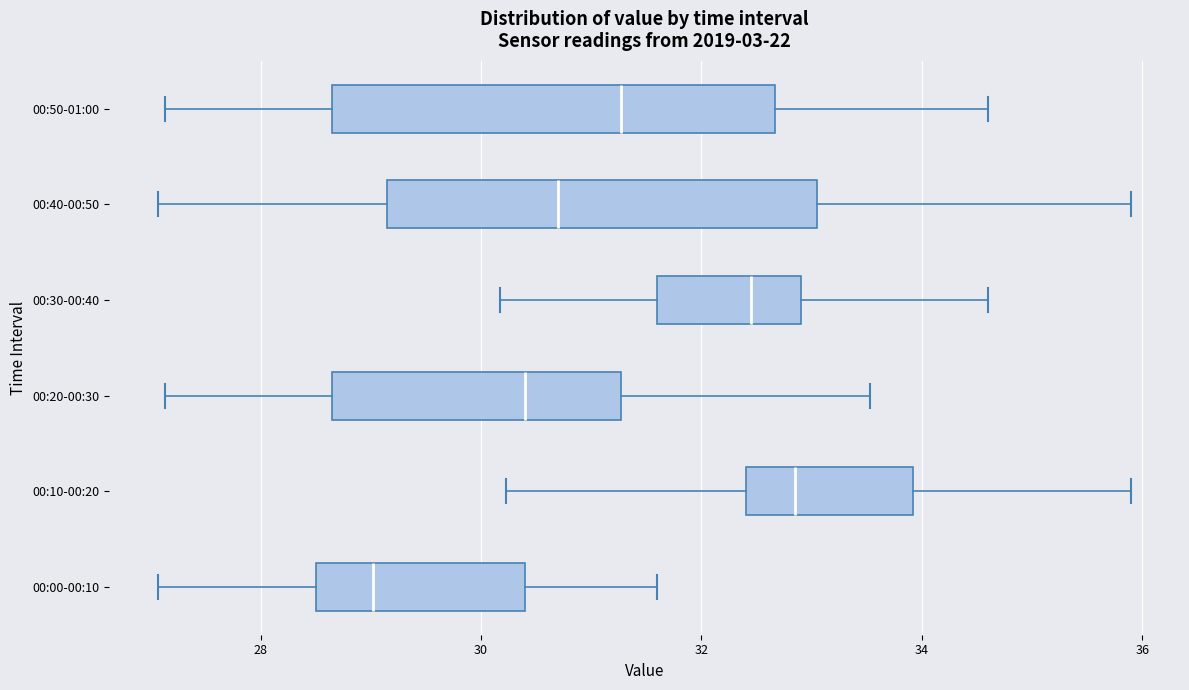

Reading bottom to top, read every box against the x-axis: the position of its median line, the range the box covers, and the ends of its whiskers. The values are not printed on the chart, so give them approximately, as read against the axis.

00:00-00:10: median 29.0, box 28.6 to 30.4, whiskers 27.0 to 31.6
00:10-00:20: median 32.8, box 32.4 to 34.0, whiskers 30.2 to 36.0
00:20-00:30: median 30.4, box 28.6 to 31.2, whiskers 27.2 to 33.6
00:30-00:40: median 32.4, box 31.6 to 33.0, whiskers 30.2 to 34.6
00:40-00:50: median 30.8, box 29.2 to 33.0, whiskers 27.0 to 36.0
00:50-01:00: median 31.2, box 28.6 to 32.6, whiskers 27.2 to 34.6